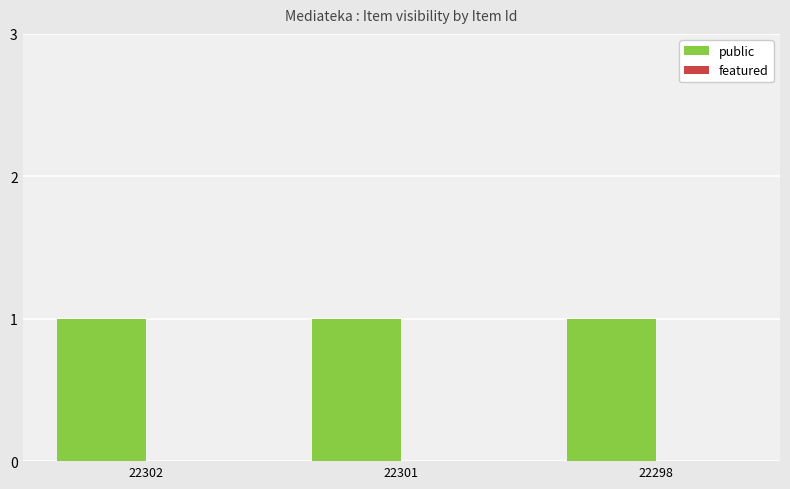

Rank the categories by public value from lowest to highest.

22302, 22301, 22298